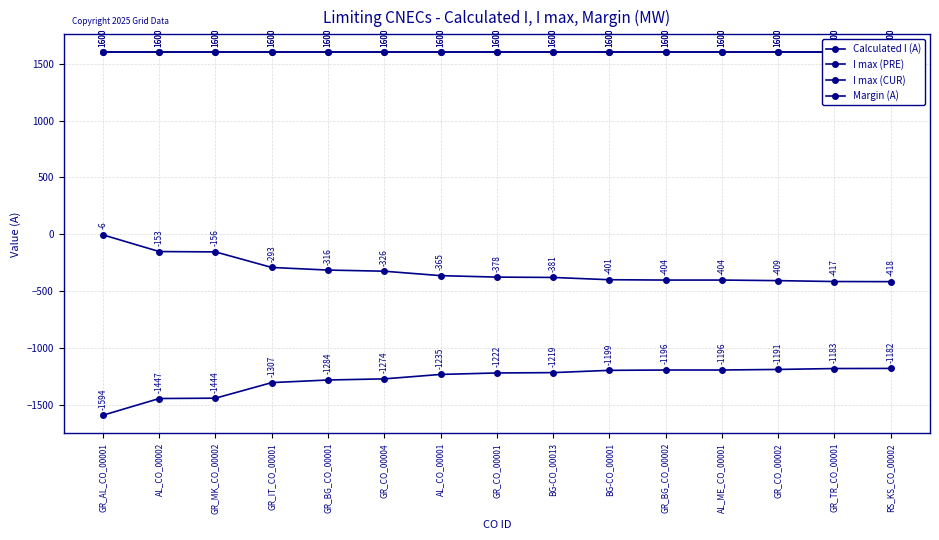

What are all the series names shown in the legend?

Calculated I (A), I max (PRE), I max (CUR), Margin (A)